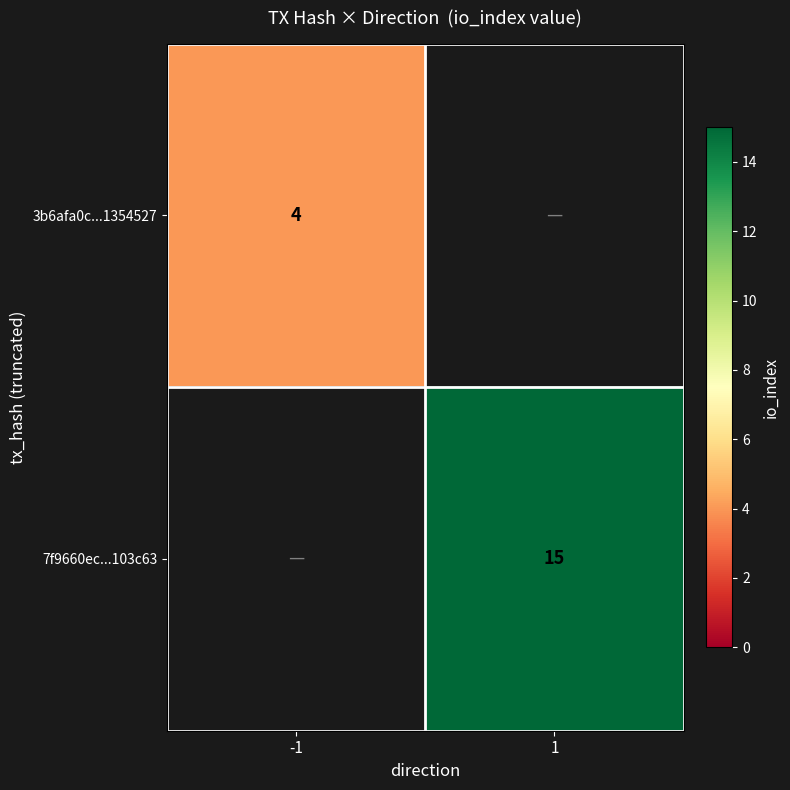

The value of 3b6afa0c...1354527 at -1 is 4. True or false?

True